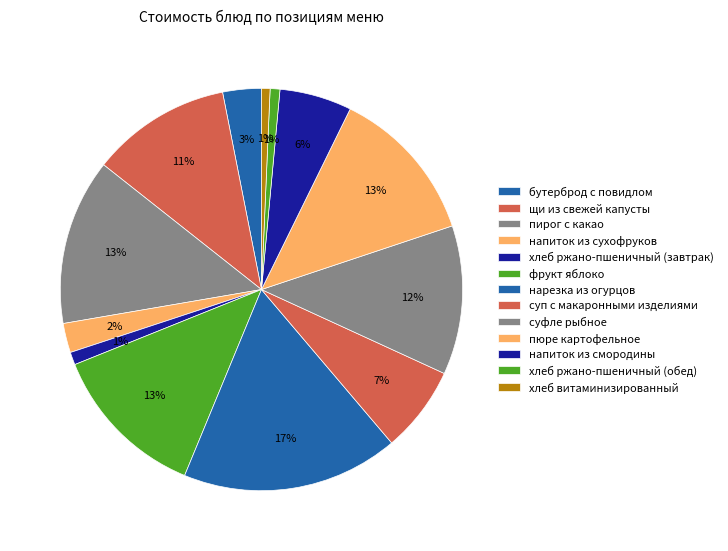

Which slice is the smallest?

хлеб витаминизированный